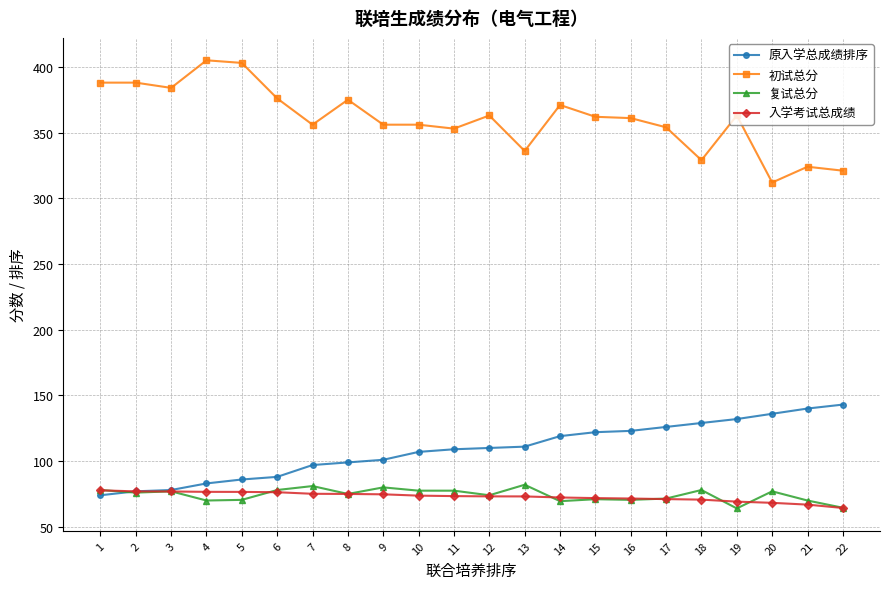

How many data points does each series have?

22